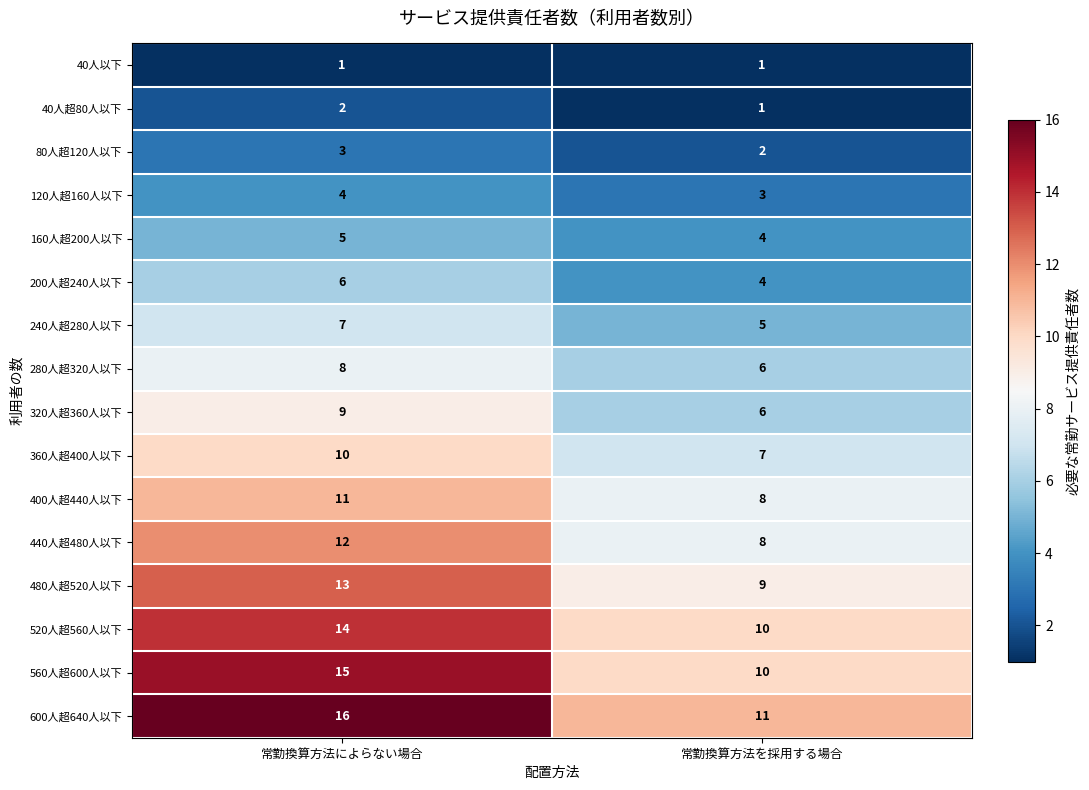

How many data points does each series have?

2